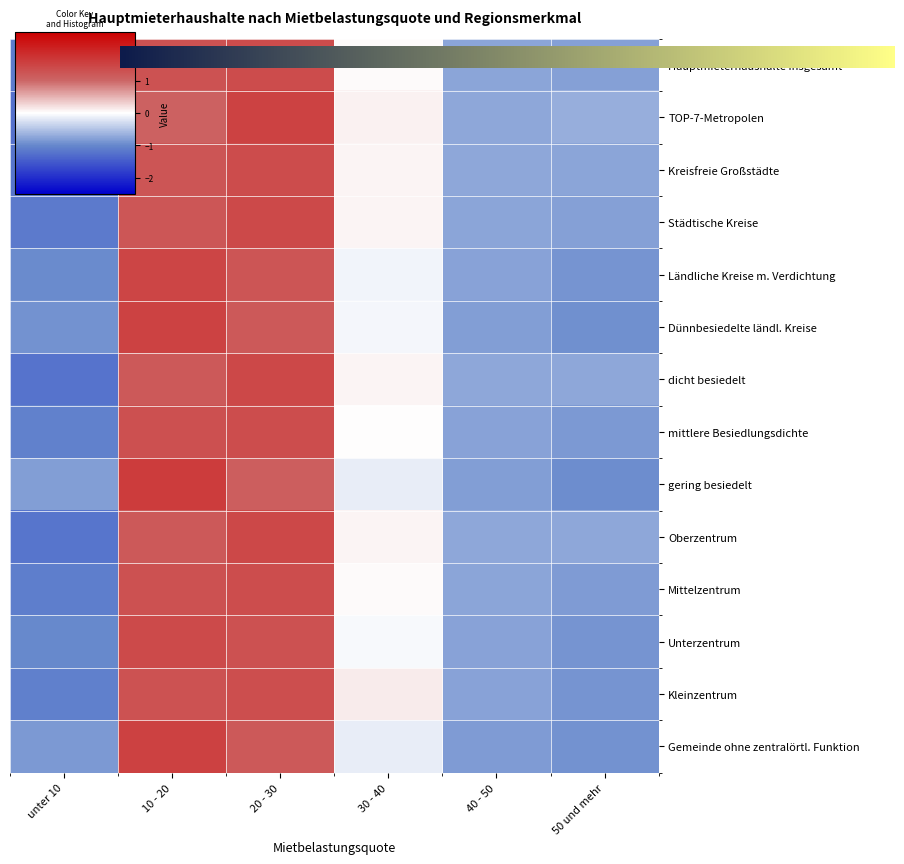

At how many categories does at least one series exceed 0?

3